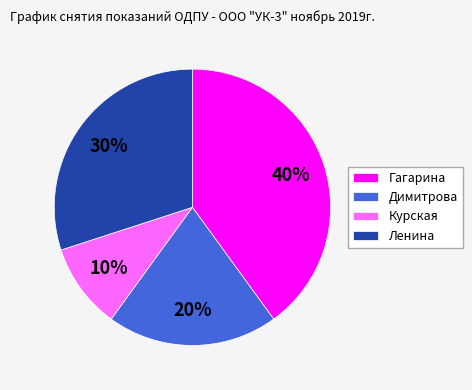

Do Курская and Димитрова together represent more than half of the pie?

No